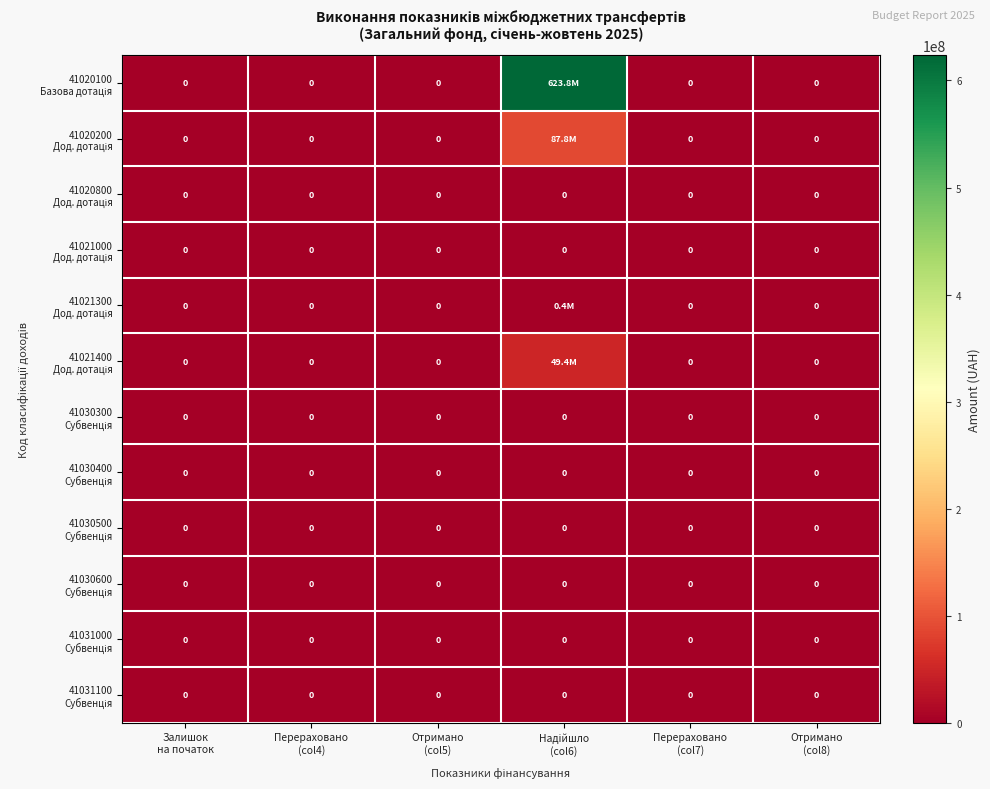

List the labels in order of 41020800 Дод. дотація value, largest first.

Залишок на початок, Перераховано (col4), Отримано (col5), Надійшло (col6), Перераховано (col7), Отримано (col8)